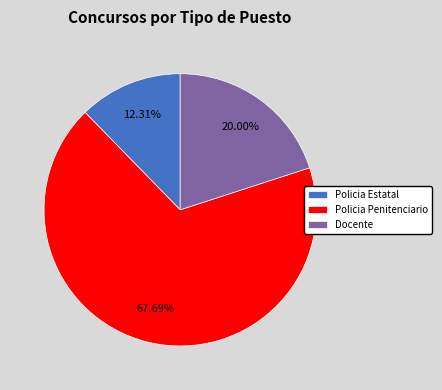

What is the total percentage of Policia Estatal and Policia Penitenciario?

80.0%